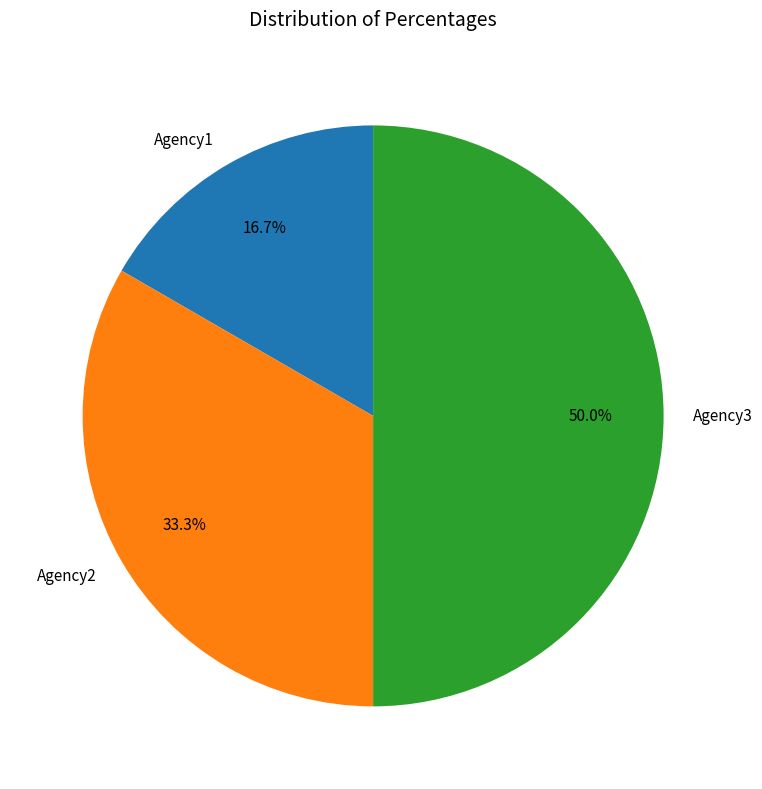

To the nearest percent, what is the difference between the largest and smallest slice percentages?

33%